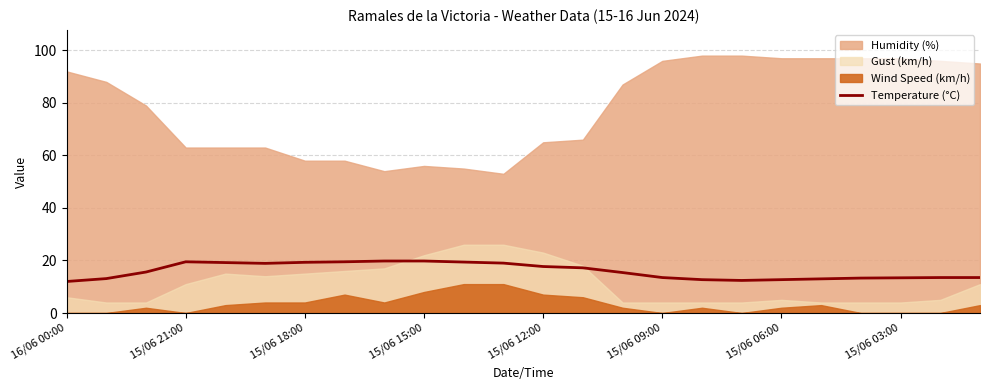

What is the minimum value for Temperature (°C)?

12.0